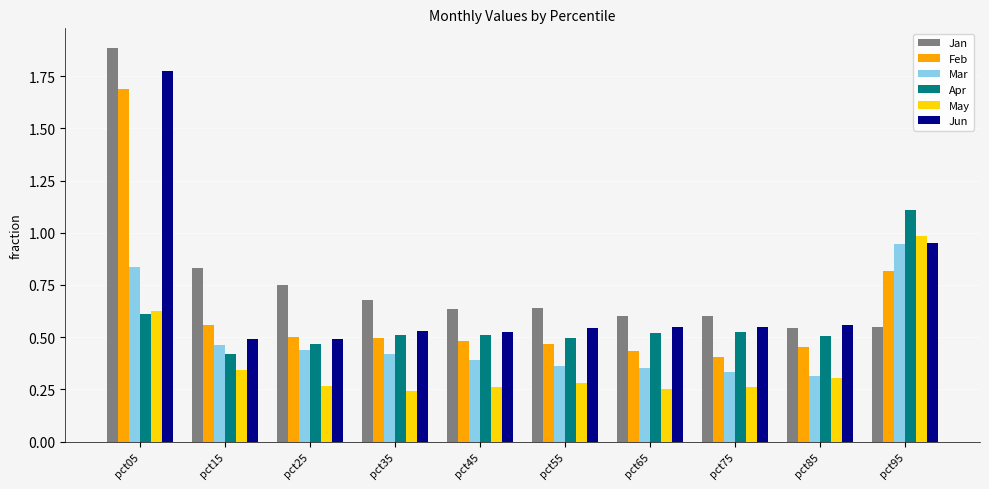

What is the difference between the maximum and second lowest values in the Jan series?

1.3